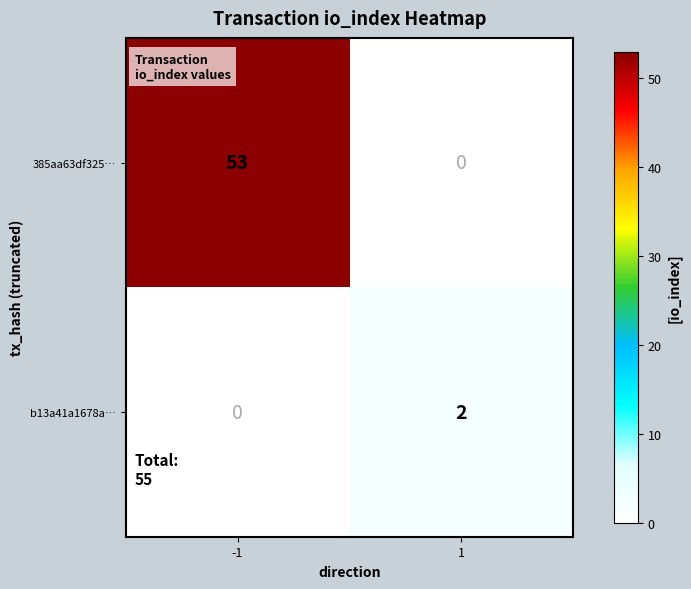

The b13a41a1678a… series shows 2 at 1. True or false?

True